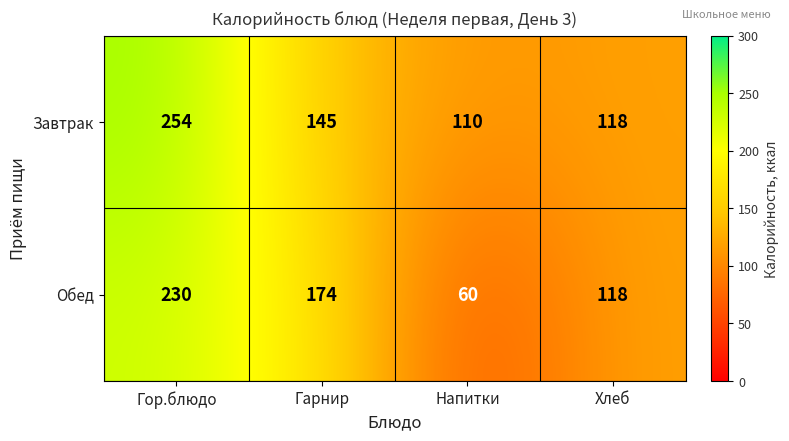

Which series has the largest range (max minus min)?

Обед